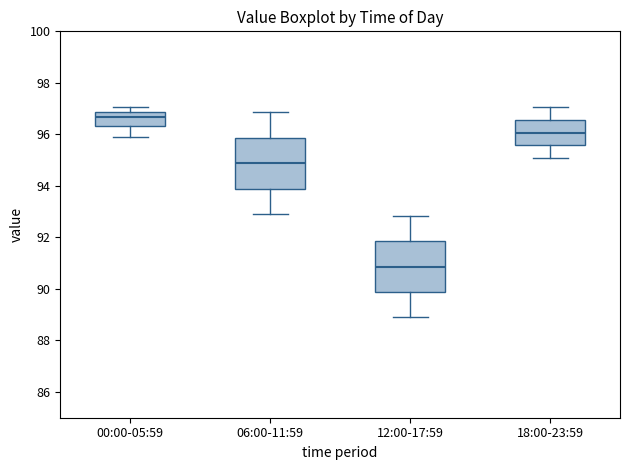

Which box's median line is the highest?

00:00-05:59